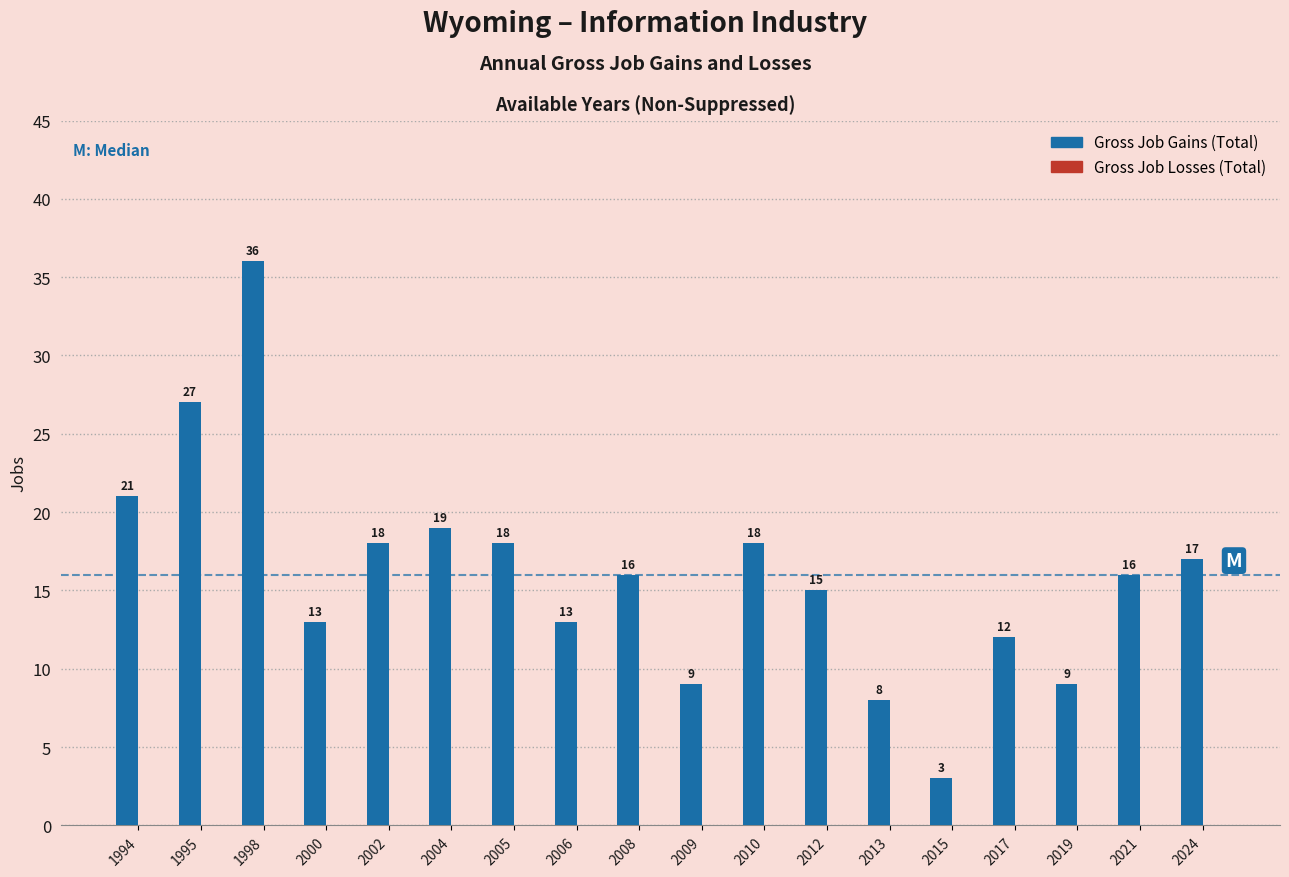

Reading right to left, list all the values displayed in this chart.

17	16	9	12	3	8	15	18	9	16	13	18	19	18	13	36	27	21